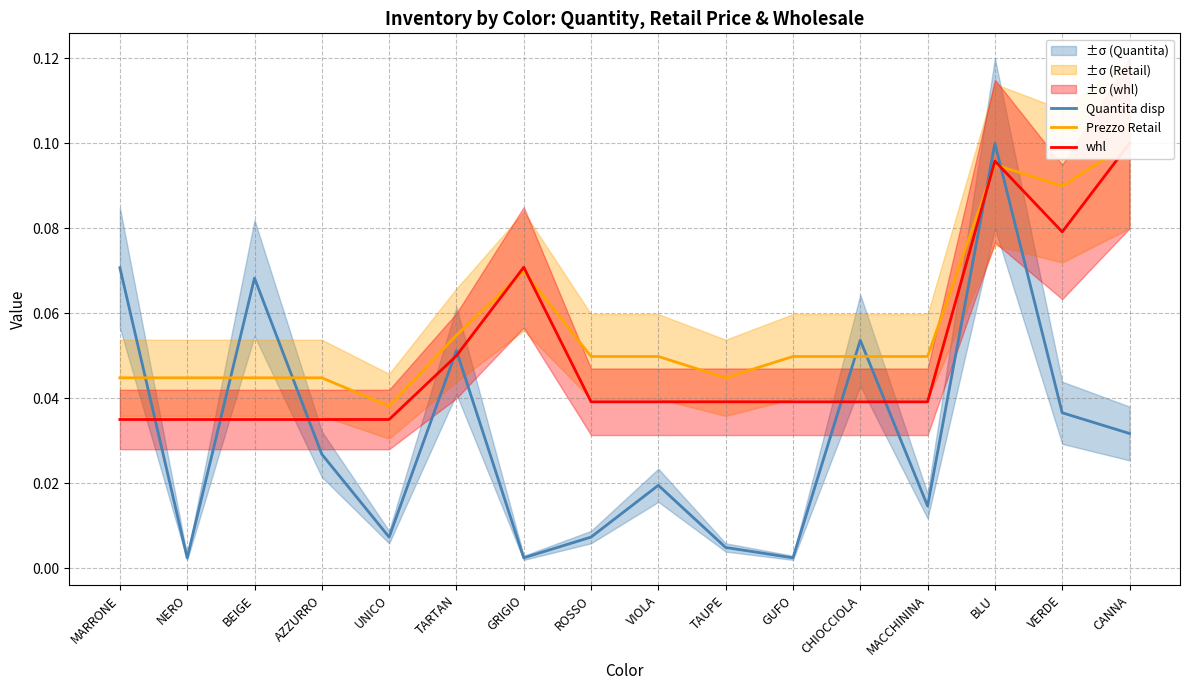

At which category does Quantita disp reach its first local peak?

BEIGE